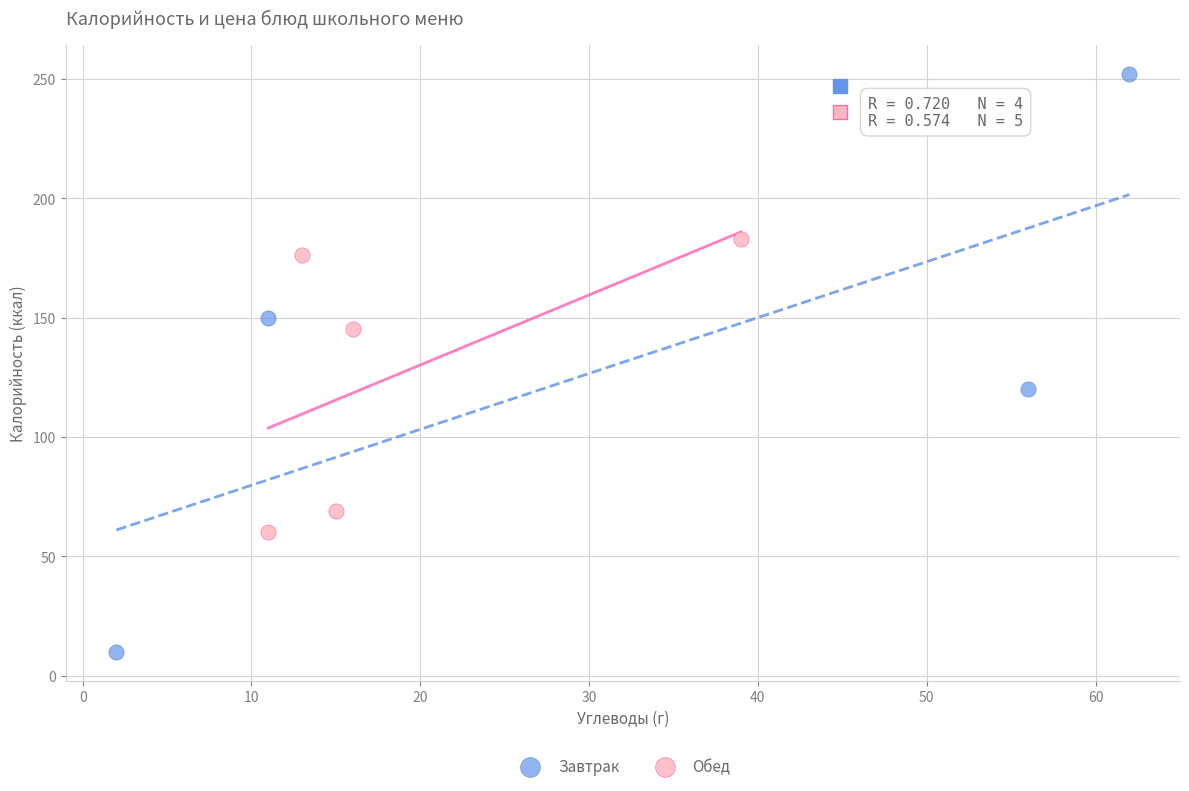

Which series reaches the maximum Y coordinate?

Завтрак